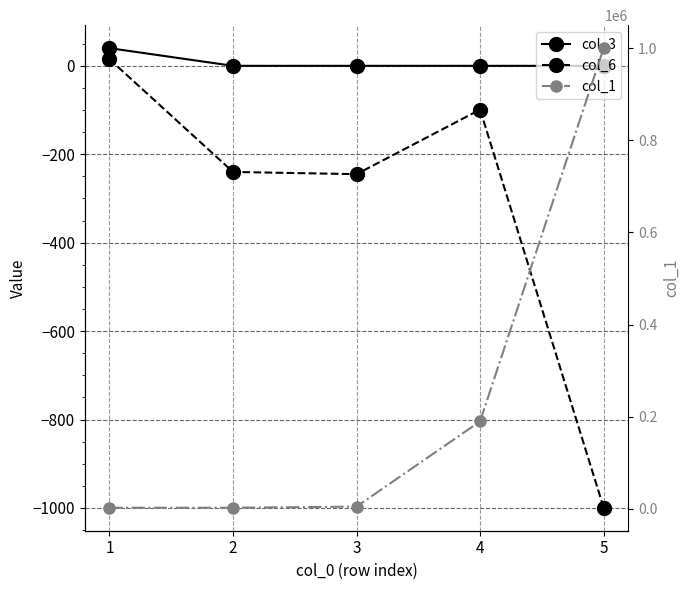

How many data points in col_6 are less than -240?

2